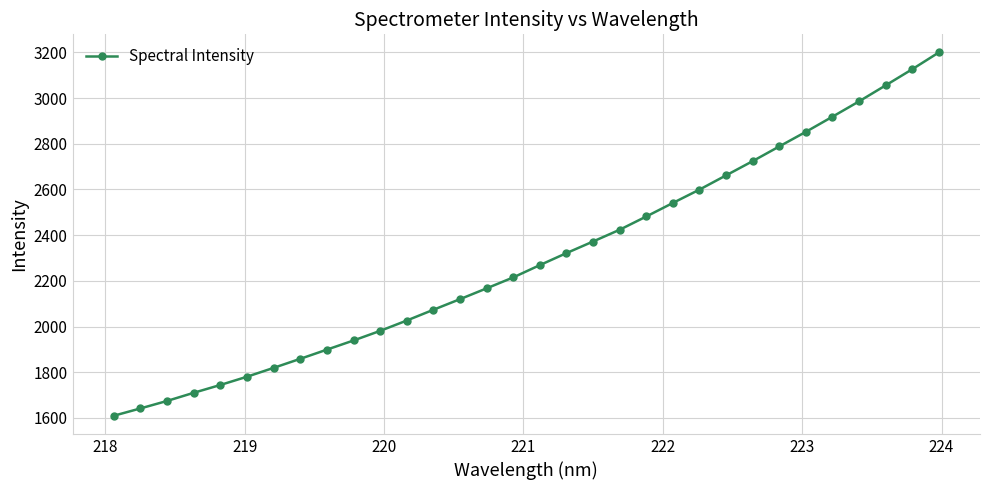

What is the value of the 4th point from the left?

1710.2